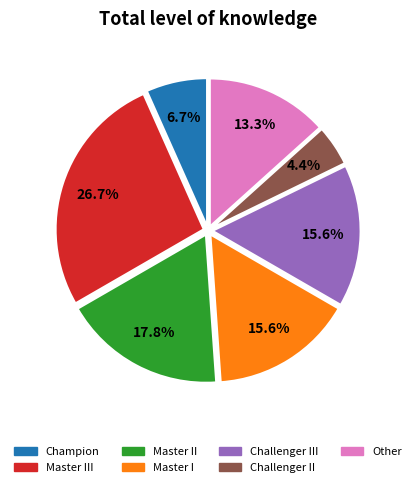

How many slices are in this pie chart?

7